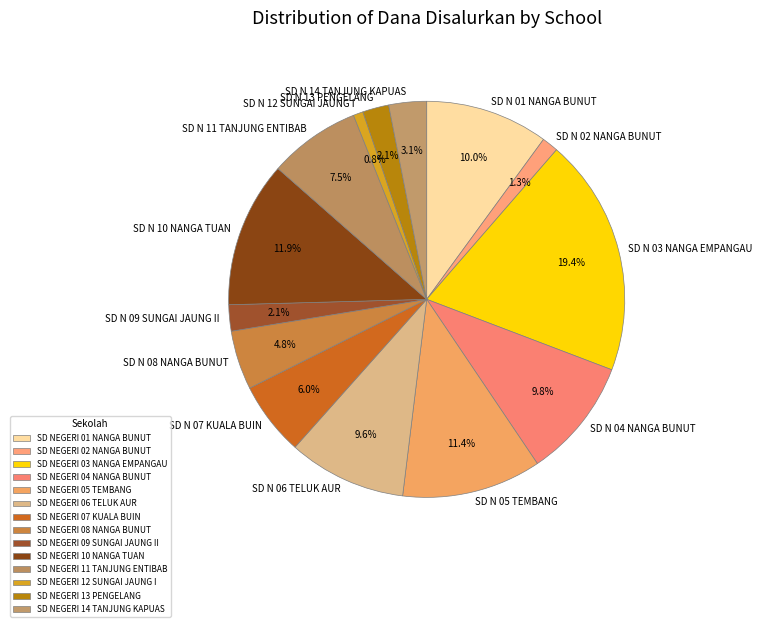

How many slices are in this pie chart?

14